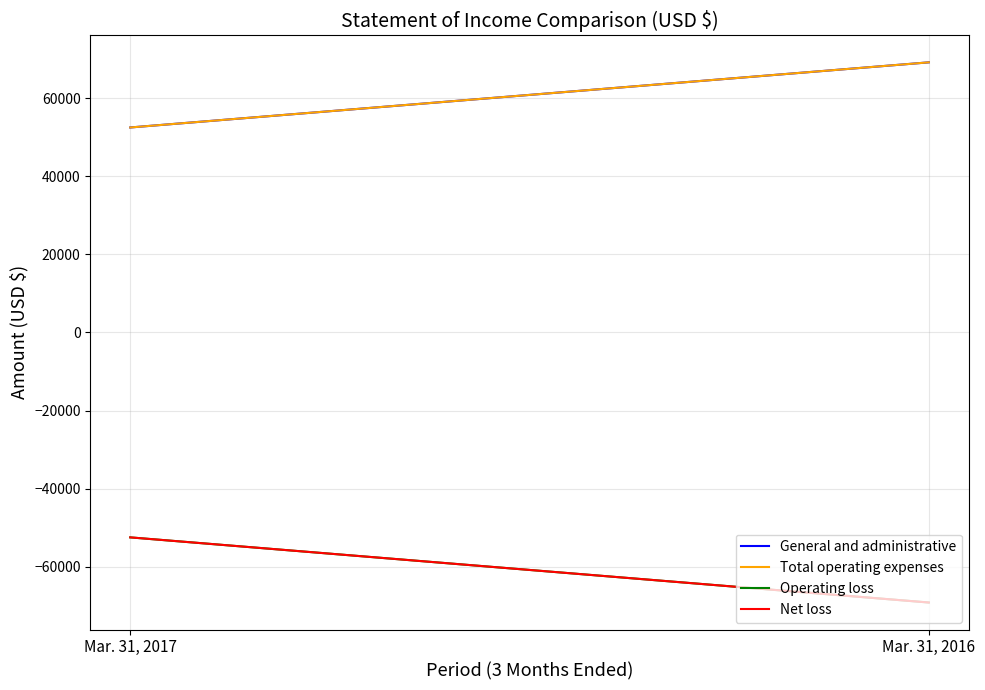

What value does the Total operating expenses series have at Mar. 31, 2016?

69131